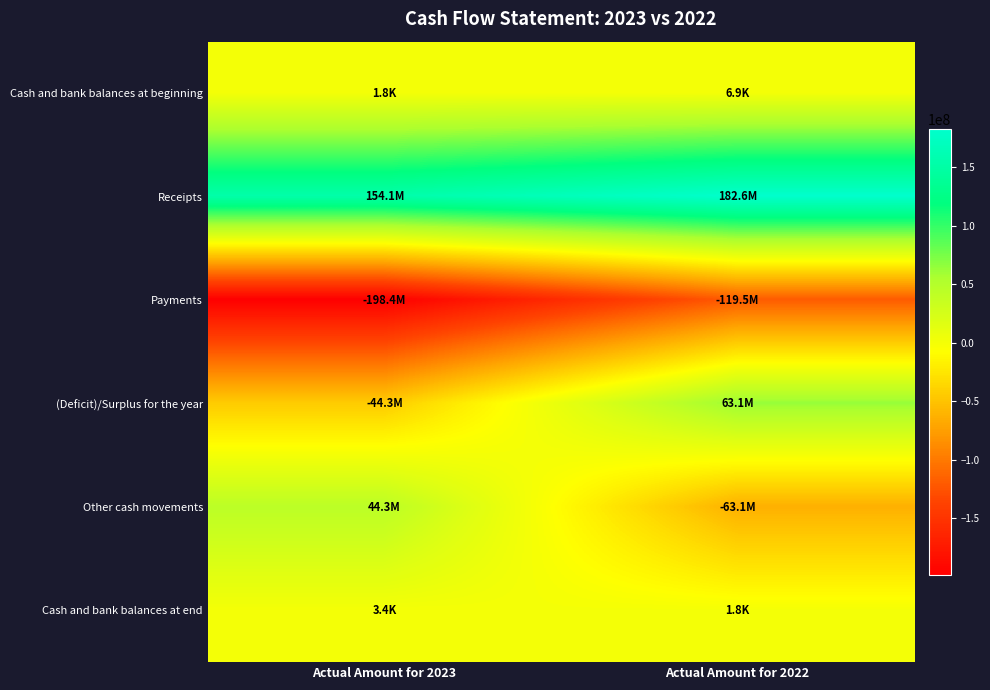

Which series has the largest total across all categories?

Receipts